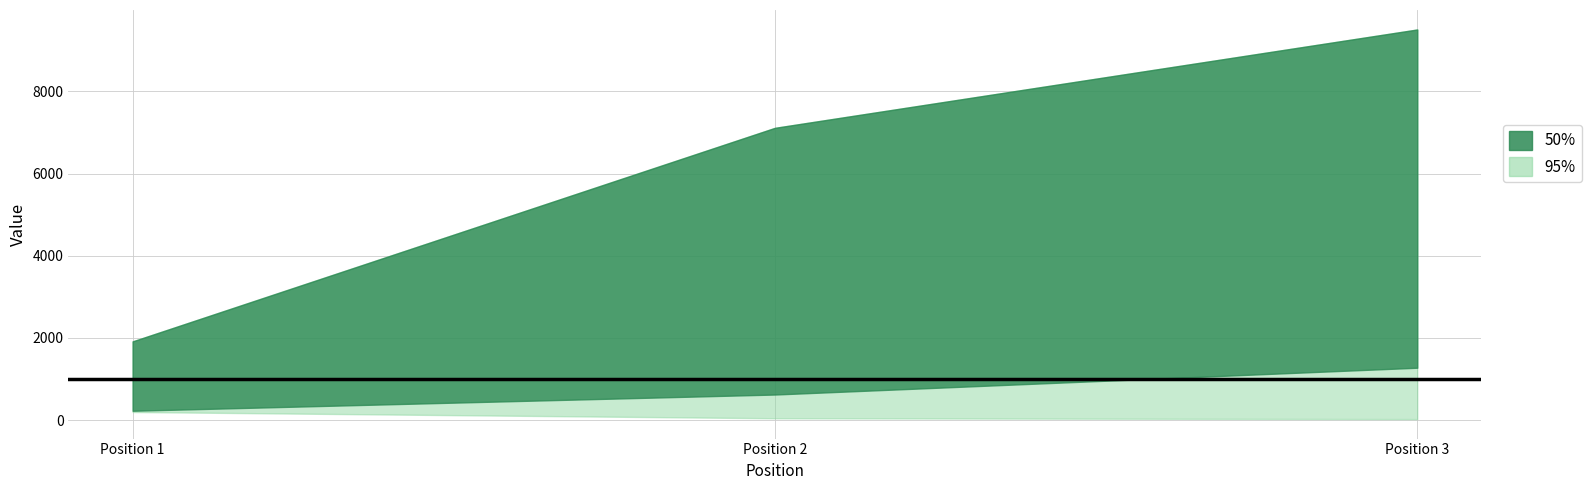

What is the difference between the Global Rank values at 3 and 2?

2393